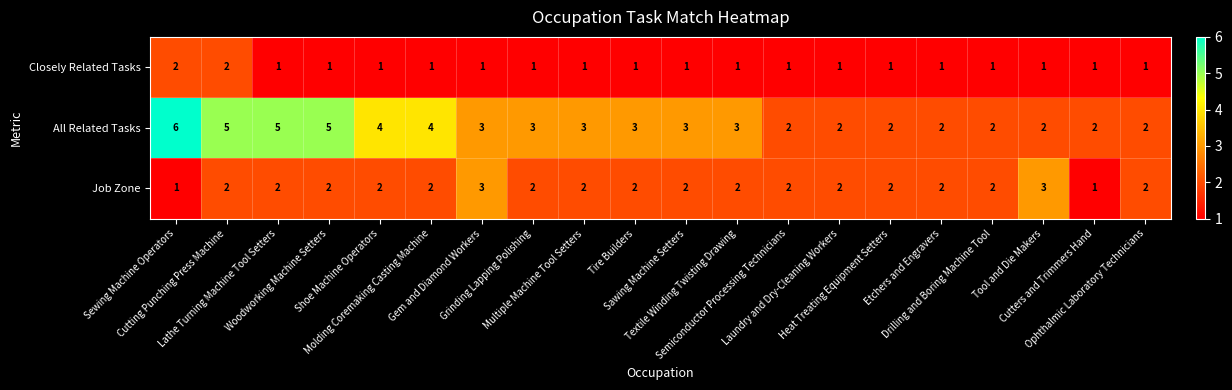

What is the sum of all Job Zone values?

40